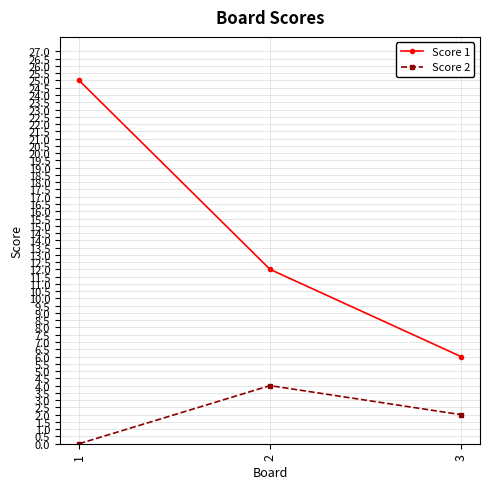

What are all the series names shown in the legend?

Score 1, Score 2